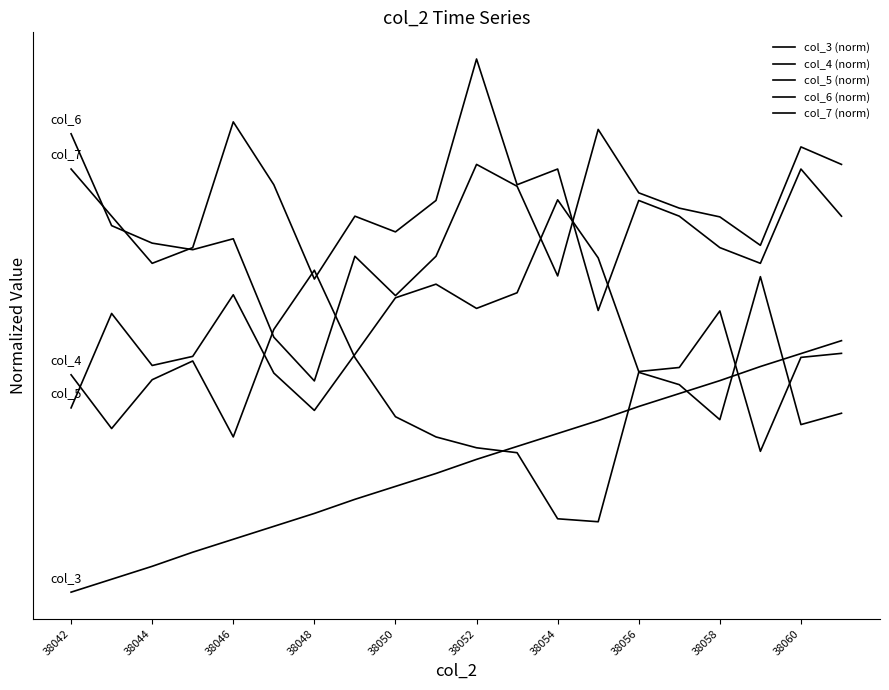

Does the chart display data point markers on the line(s)?

No